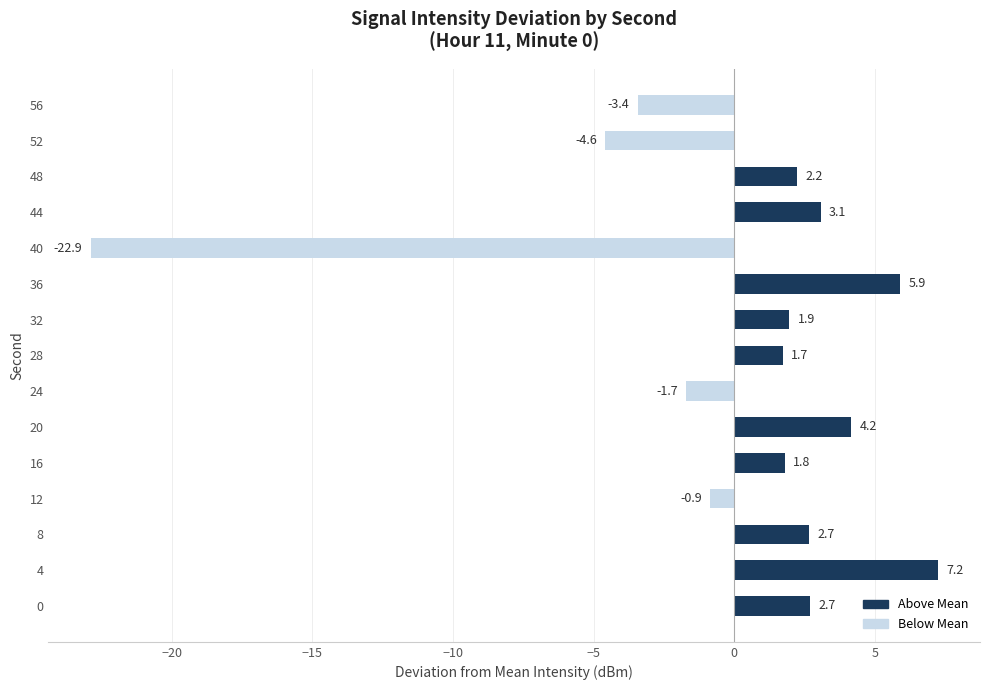

At which label is the value closest to -7?

52